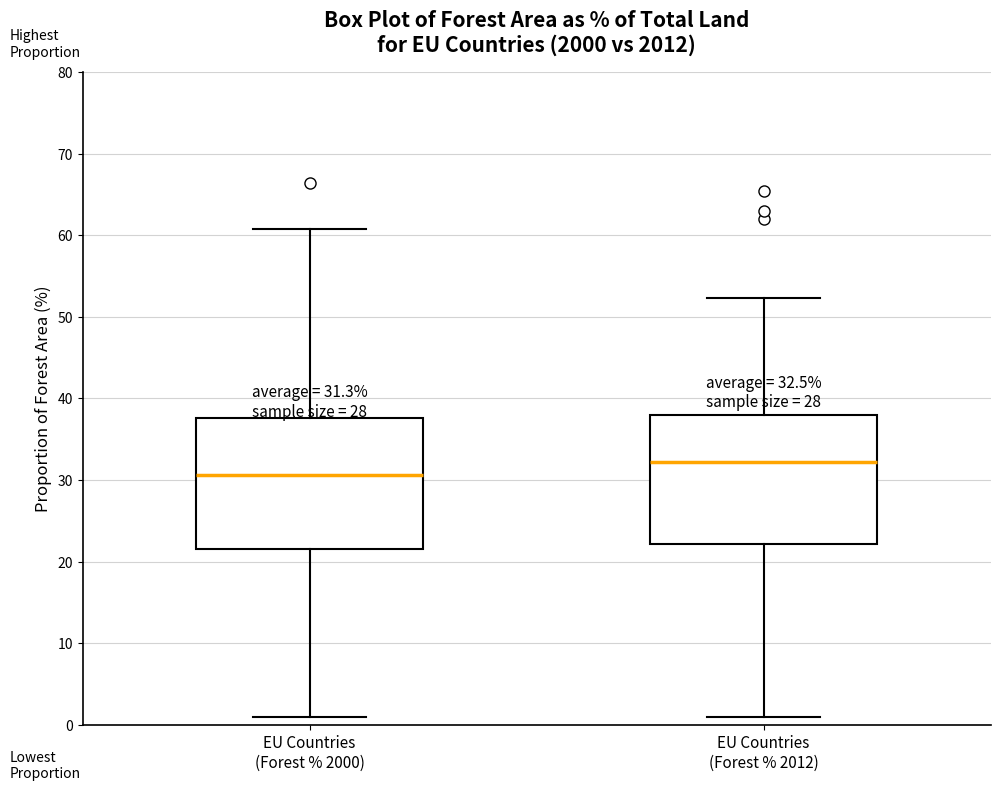

Which box has the lowest median line?

EU Countries (Forest % 2000)